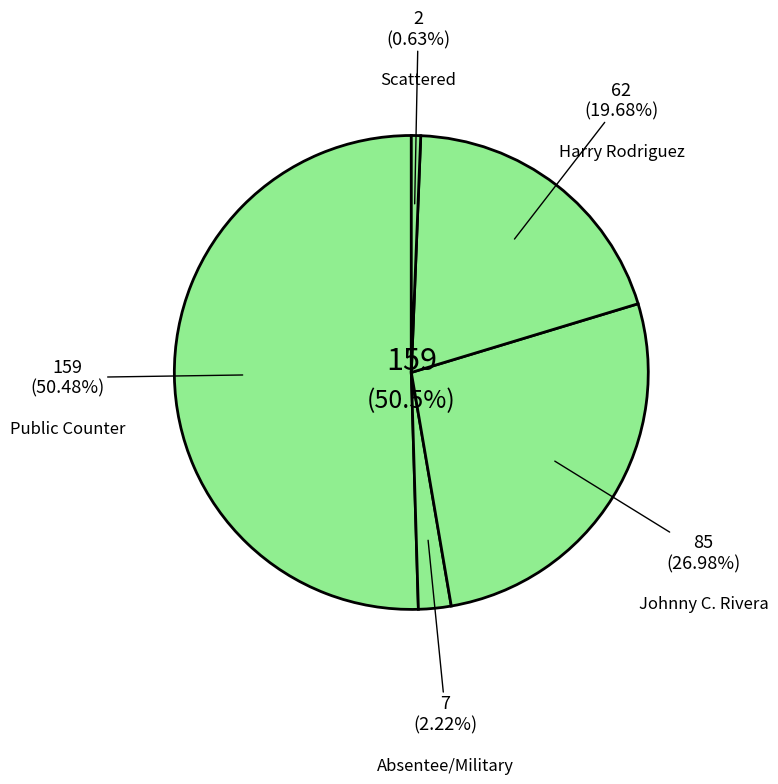

To the nearest percent, what percentage of the pie is Public Counter?

50%